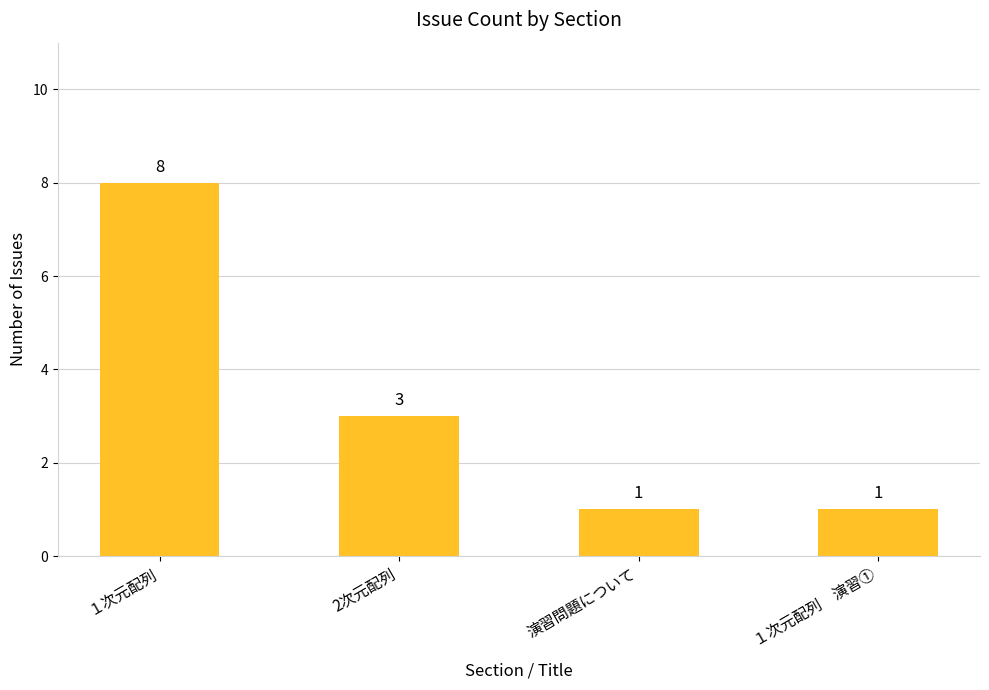

What is the value of the 2nd bar from the left?

3